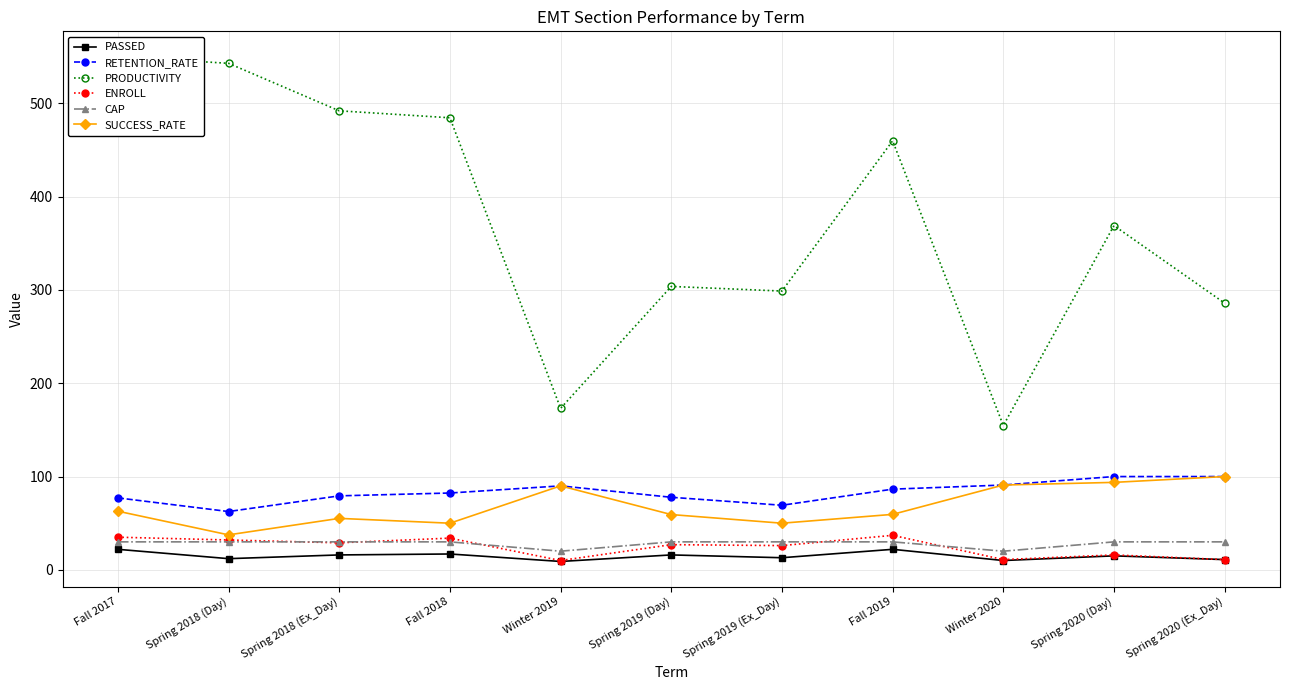

Which series has the largest total across all categories?

PRODUCTIVITY